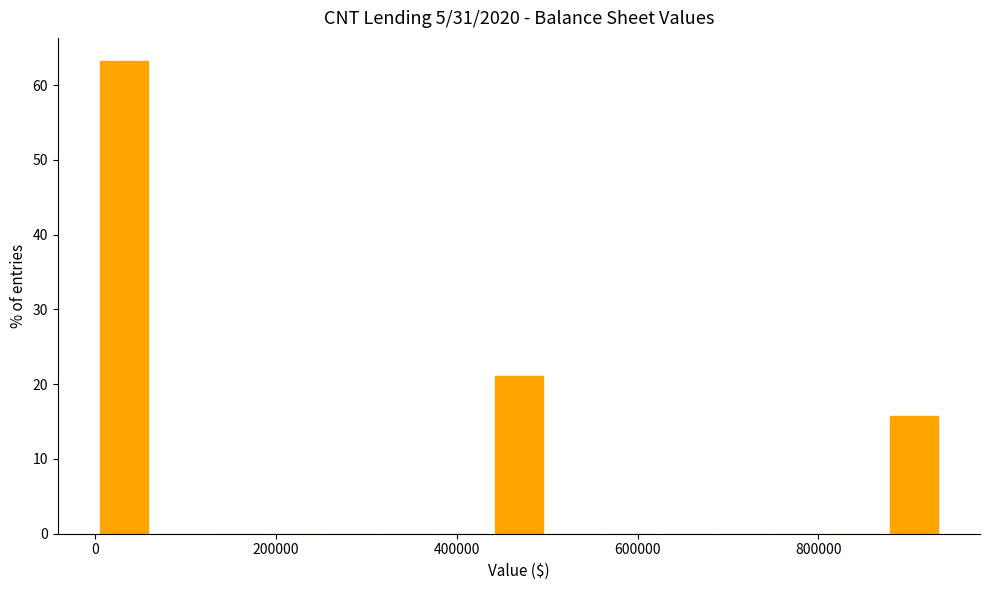

Read against the x-axis, roughly where is the centre of the tallest bar?

40000